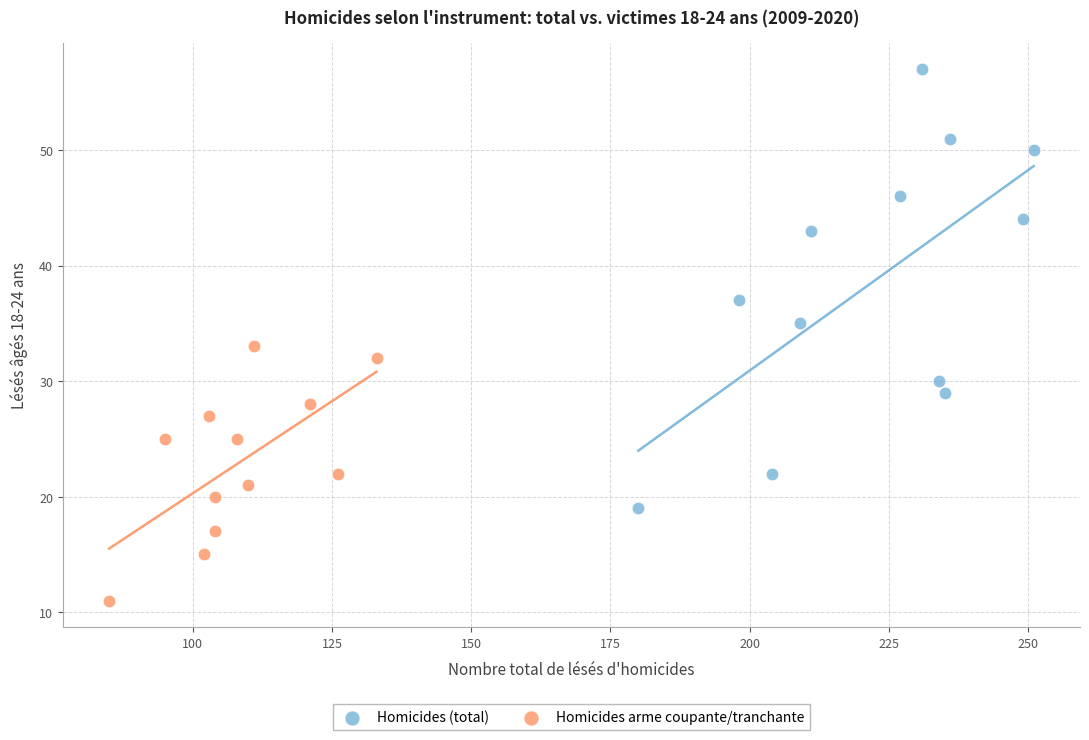

Which series contains the highest Y value?

Homicides (total)